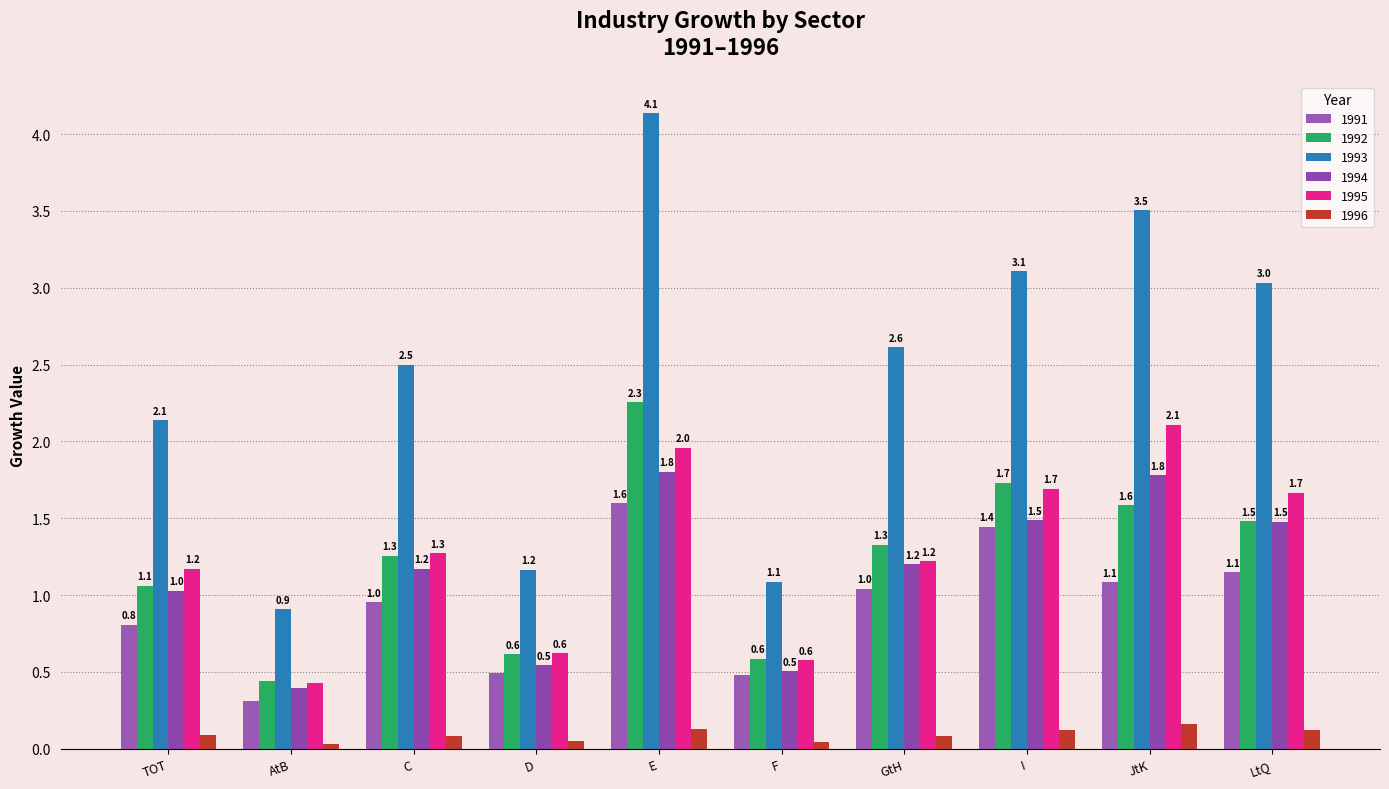

What is the difference between the 1993 values at D and GtH?

1.4